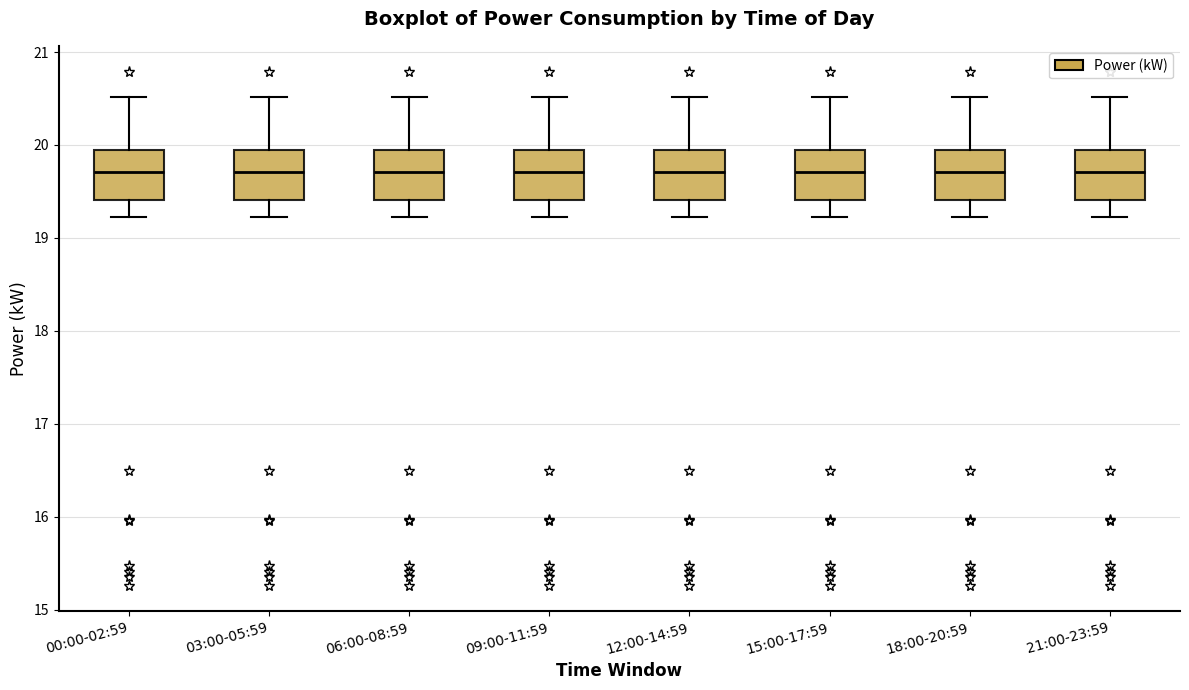

Reading left to right, transcribe this box plot: for each box, give where its median line is, the range the box spans, and where its two whiskers end, as read against the y-axis. The values are not printed on the chart, so give them approximately, as read against the axis.

00:00-02:59: median 19.7, box 19.4 to 19.9, whiskers 19.2 to 20.5
03:00-05:59: median 19.7, box 19.4 to 19.9, whiskers 19.2 to 20.5
06:00-08:59: median 19.7, box 19.4 to 19.9, whiskers 19.2 to 20.5
09:00-11:59: median 19.7, box 19.4 to 19.9, whiskers 19.2 to 20.5
12:00-14:59: median 19.7, box 19.4 to 19.9, whiskers 19.2 to 20.5
15:00-17:59: median 19.7, box 19.4 to 19.9, whiskers 19.2 to 20.5
18:00-20:59: median 19.7, box 19.4 to 19.9, whiskers 19.2 to 20.5
21:00-23:59: median 19.7, box 19.4 to 20.0, whiskers 19.2 to 20.5